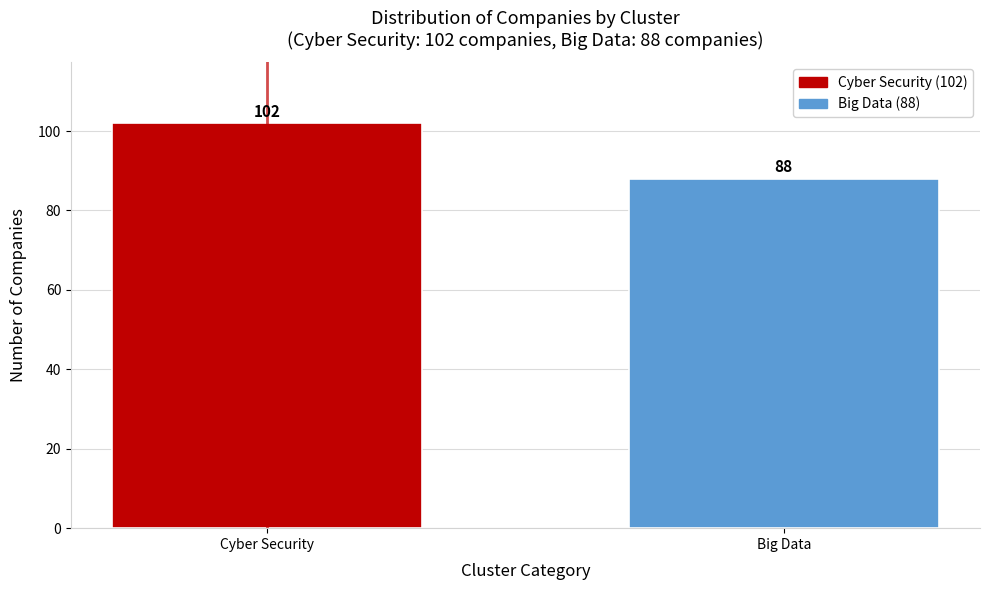

Reading right to left, list all the values displayed in this chart.

Big Data=88	Cyber Security=102